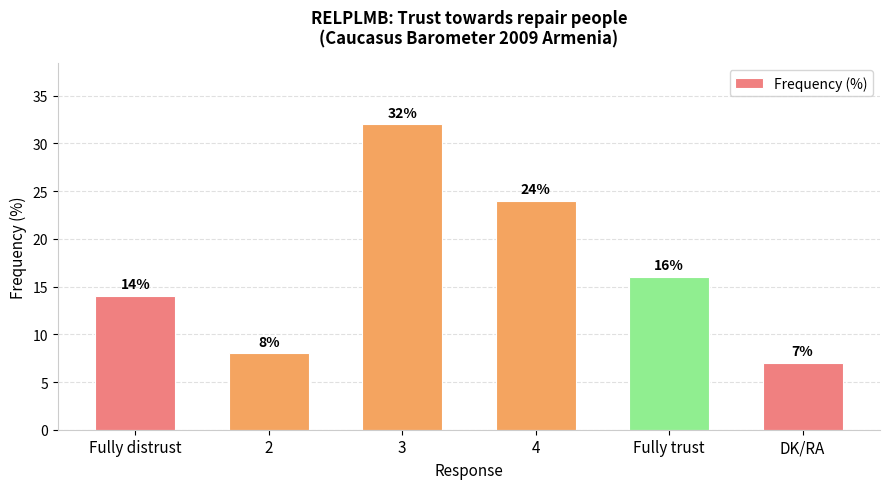

The chart shows a value of 36 at 4. True or false?

False